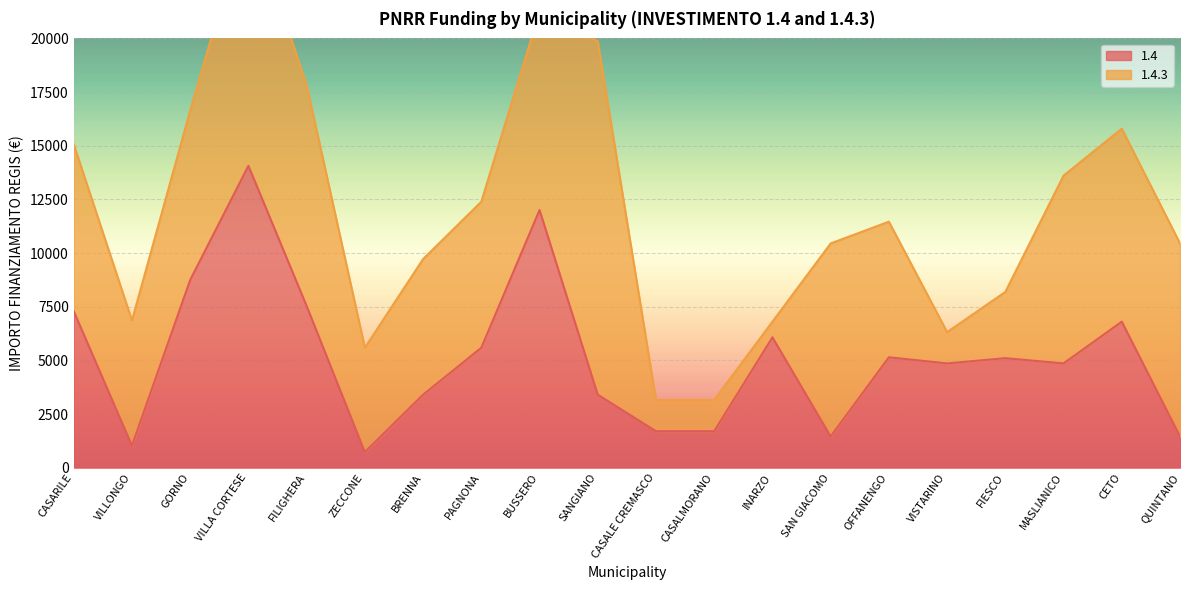

Reading right to left, extract all data points from this chart.

1458	6804	4860	5103	4860	5145	1458	6075	1701	1701	3402	12005	5589	3402	729	7533	14063	8748	1029	7290